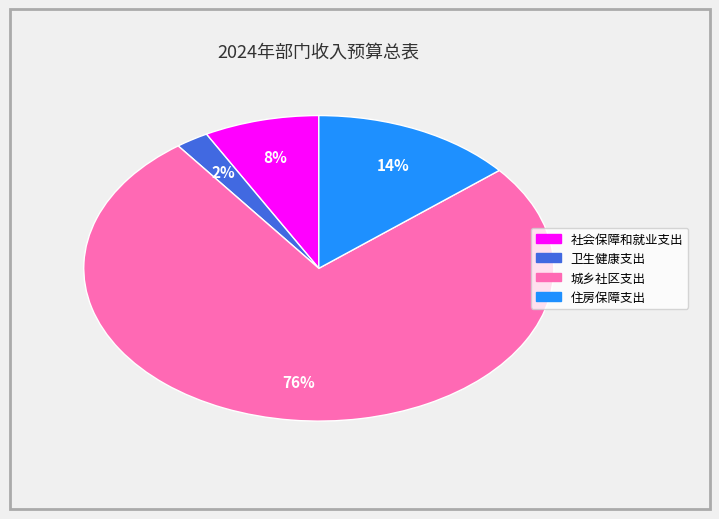

What is the ratio of the value at 社会保障和就业支出 to the value at 住房保障支出?

0.6